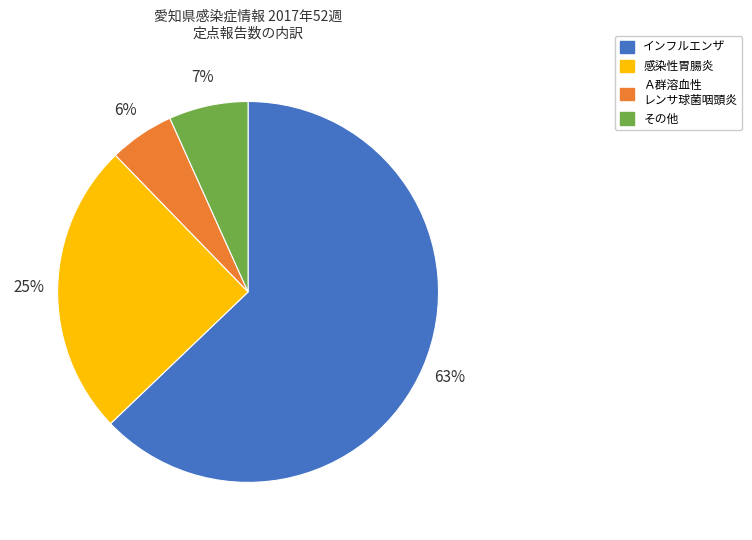

To the nearest percent, what is the average slice percentage?

25%